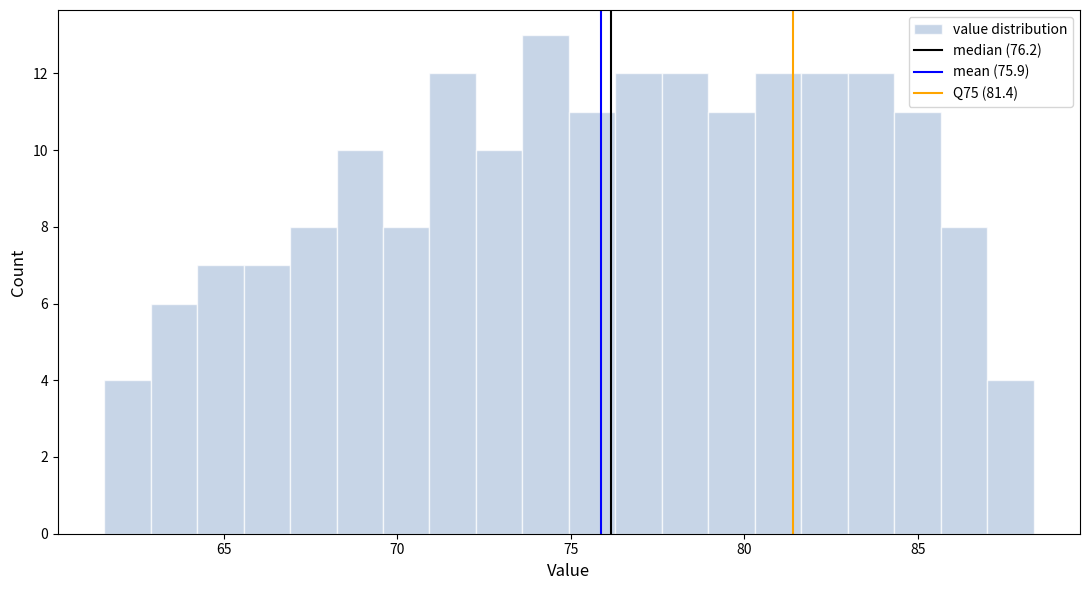

Around what value on the x-axis is the tallest bar? Give the approximate position of its centre, as read against the axis.

74.5